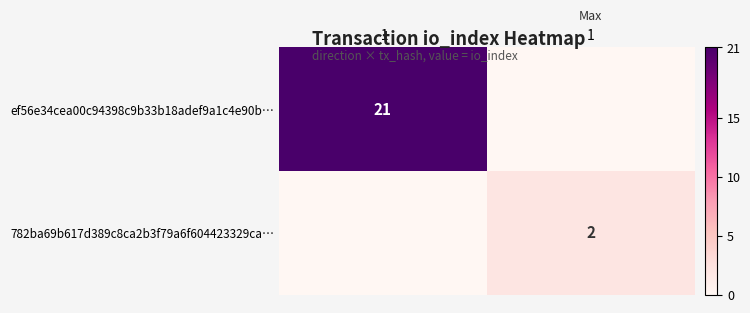

Which category has the highest value across all series?

-1